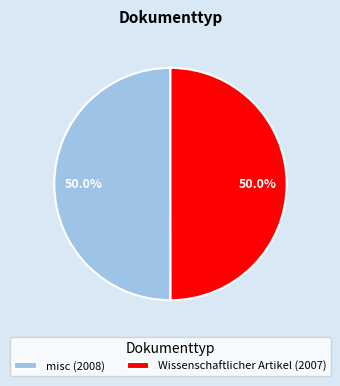

Count the number of slices in the pie.

2